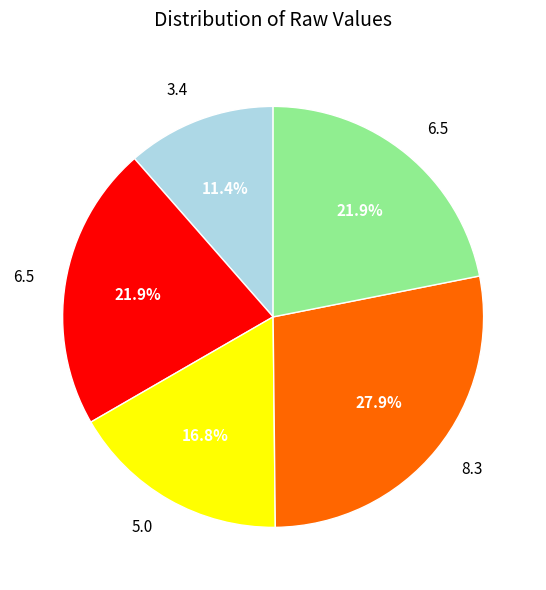

Is there a majority slice in this chart?

No